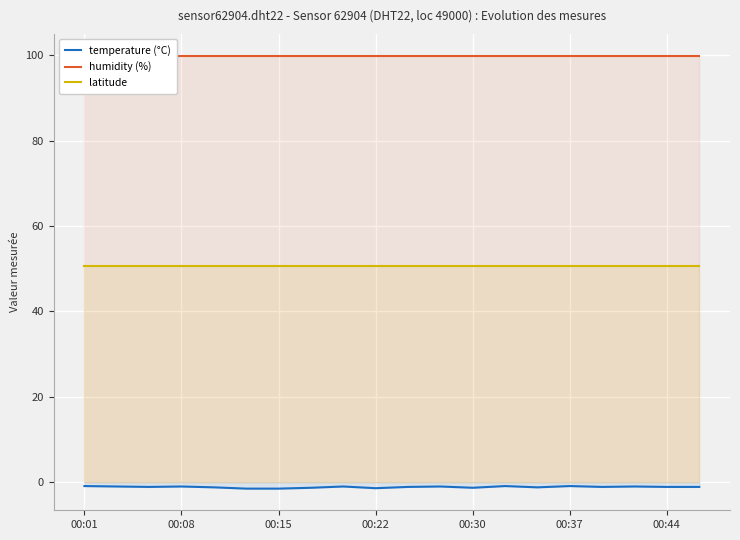

What is the lowest value of the latitude series?

50.7